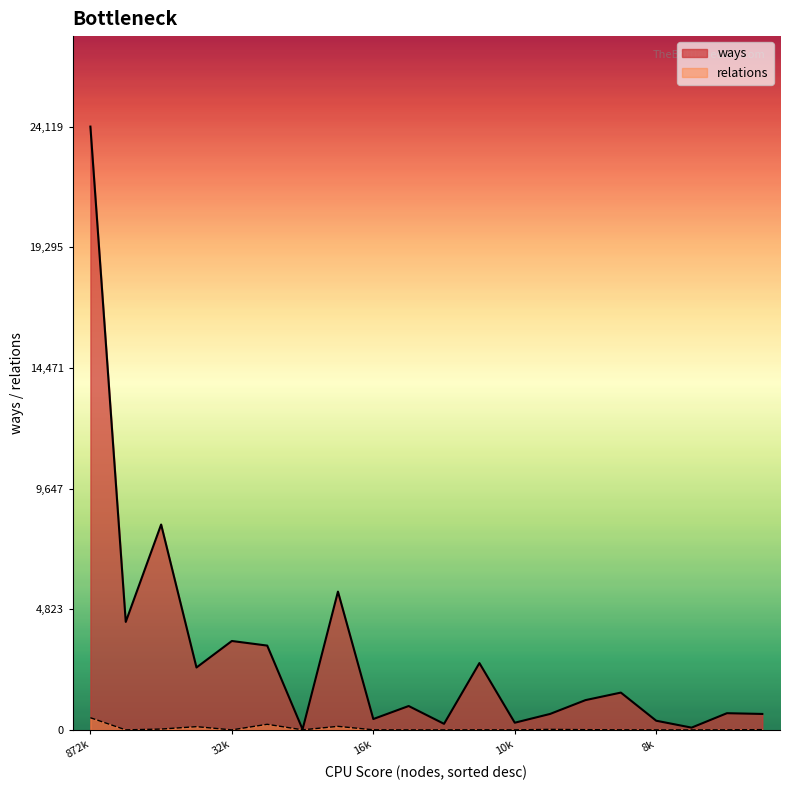

What is the approximate value of ways at 150219, to the nearest 100?

8200